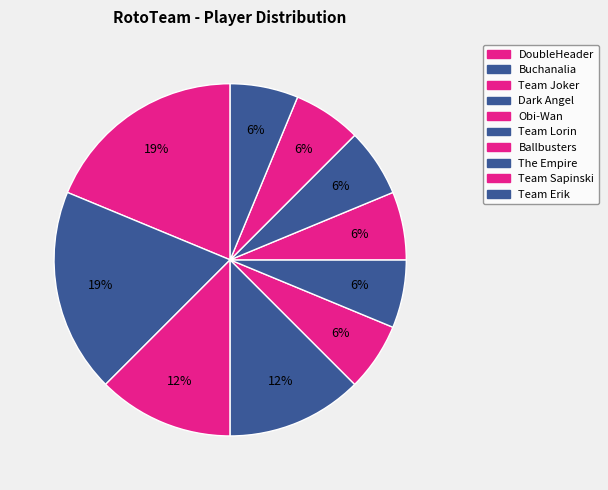

Between Obi-Wan and Buchanalia, which is larger?

Buchanalia